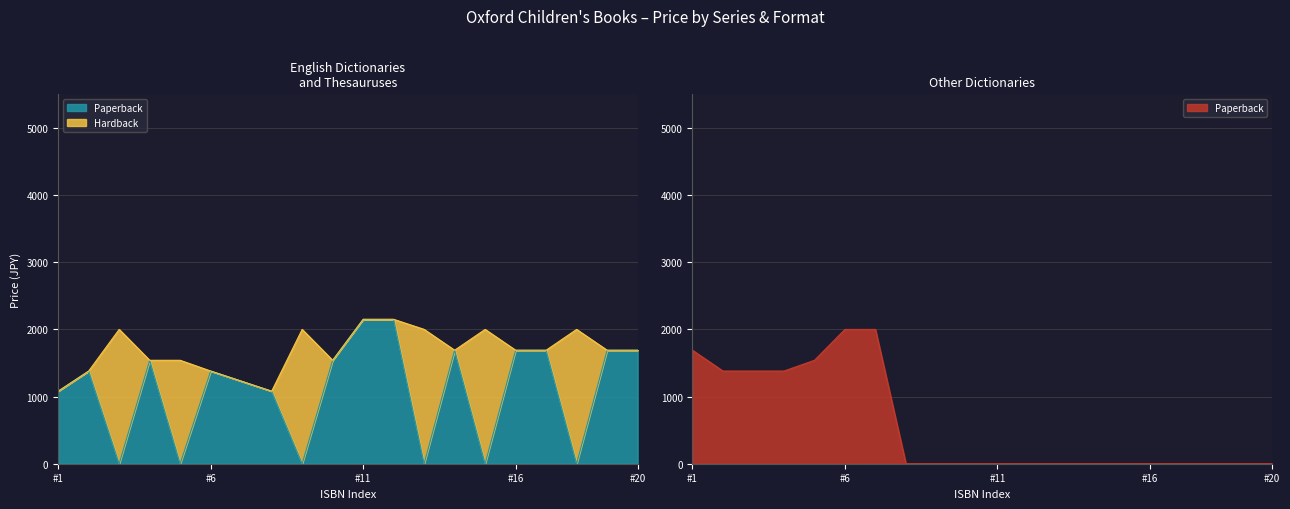

Which series has the largest total across all categories?

English Dictionaries and Thesauruses